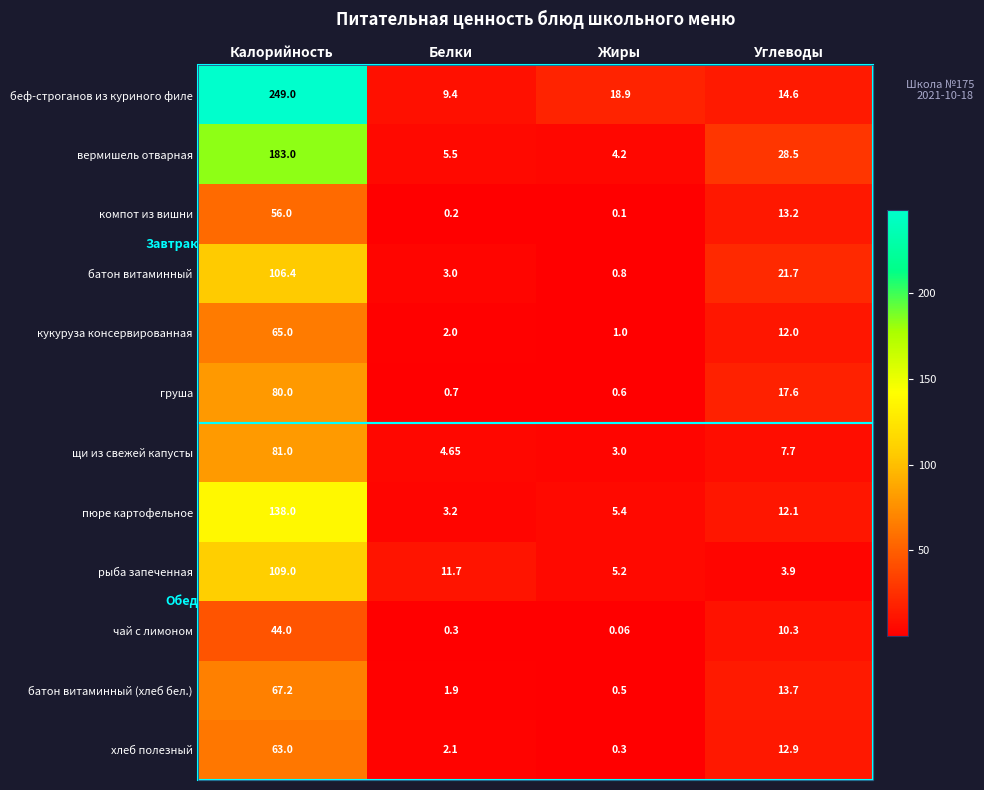

How many distinct data groups are displayed?

12